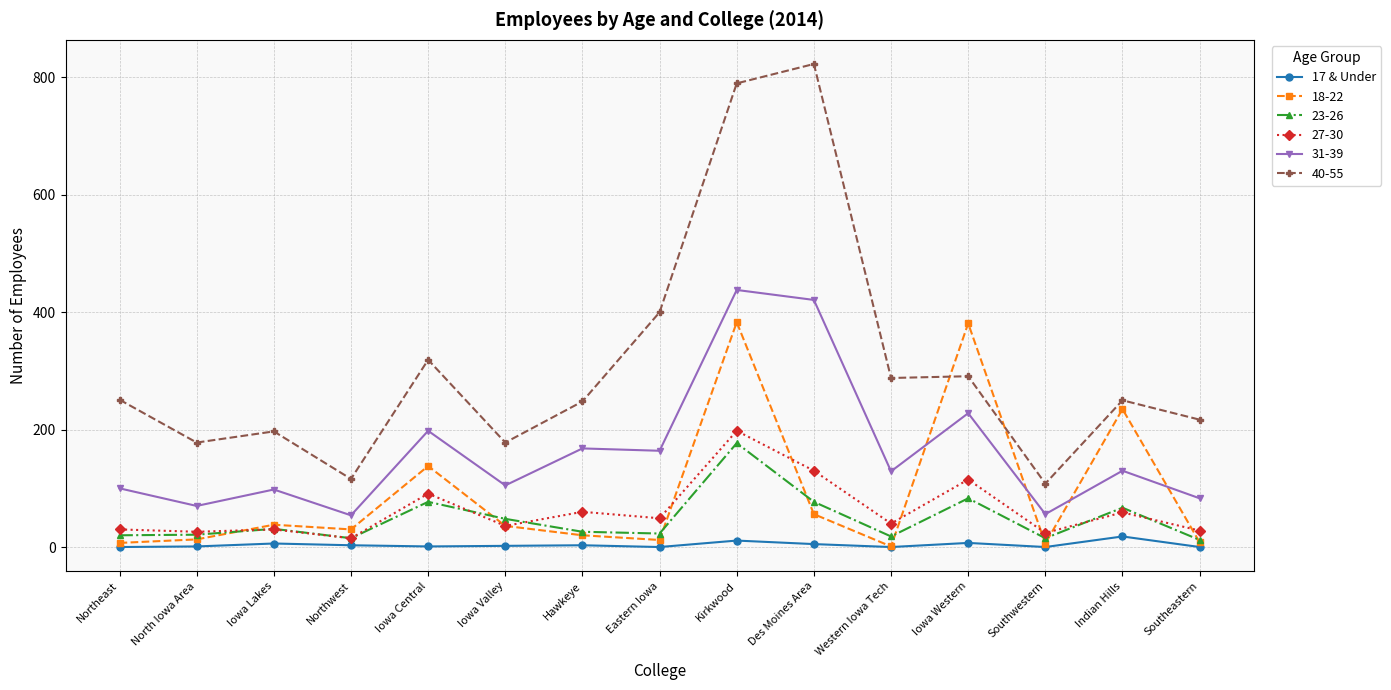

What is the label of the 4th point from the left?

Northwest